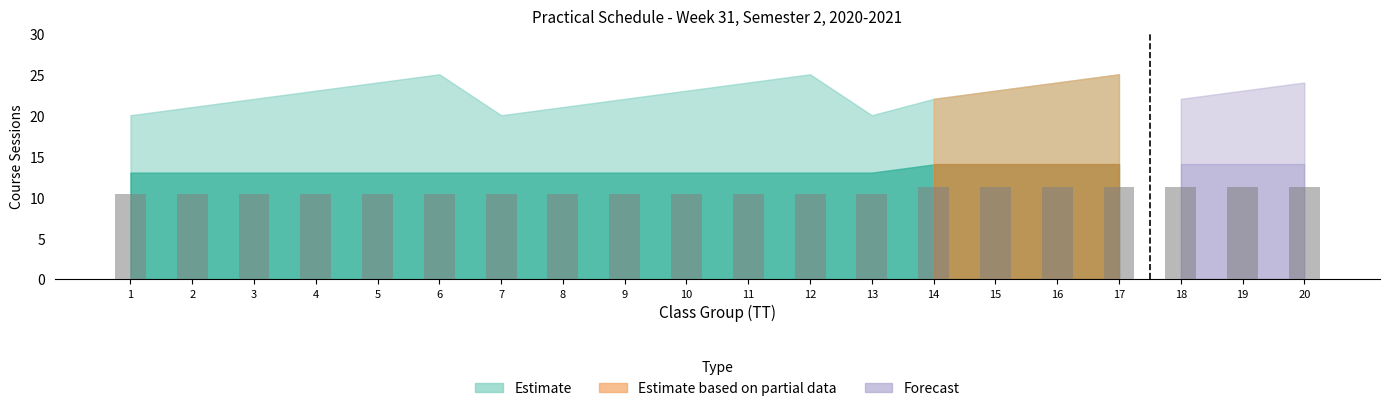

The chart shows a value of 6.3 at 1. True or false?

False